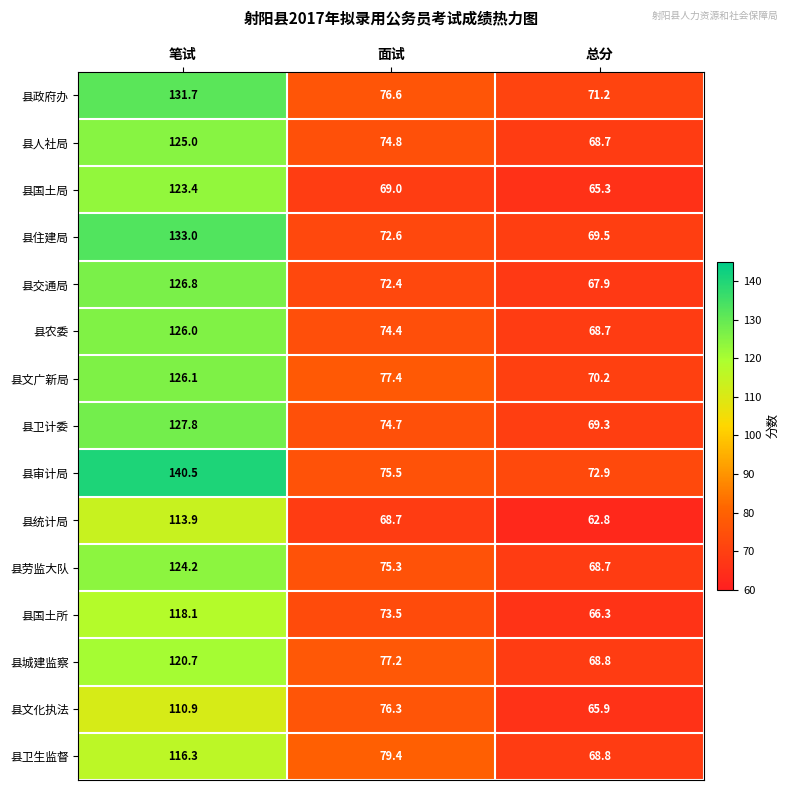

The 县国土所 series shows 66.3 at 总分. True or false?

True